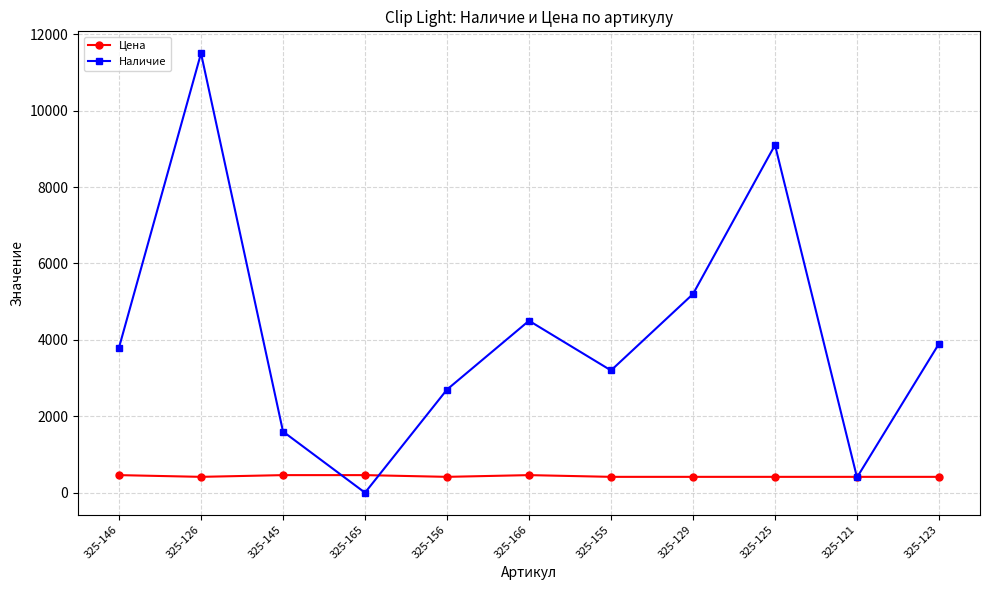

What is the greatest value displayed?

11500.0